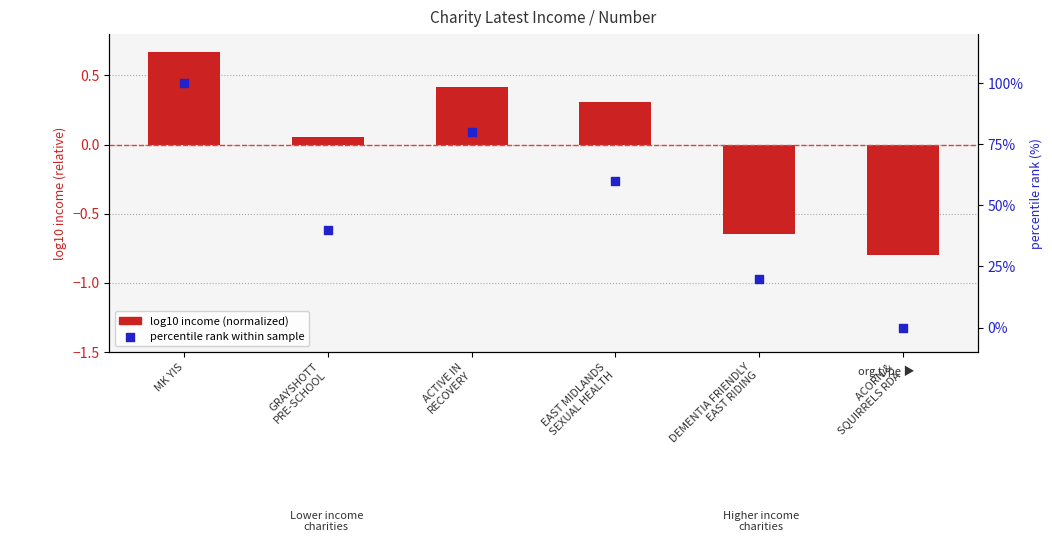

At how many categories does at least one series exceed 19?

5